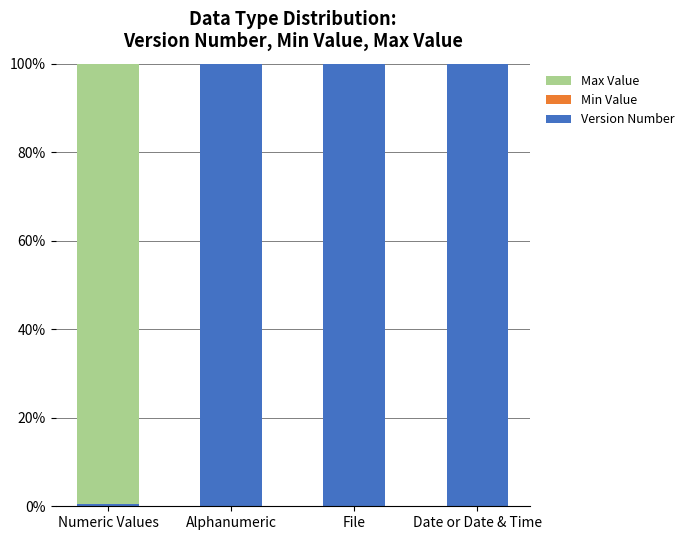

Are the bars grouped side by side (vs. stacked)?

No